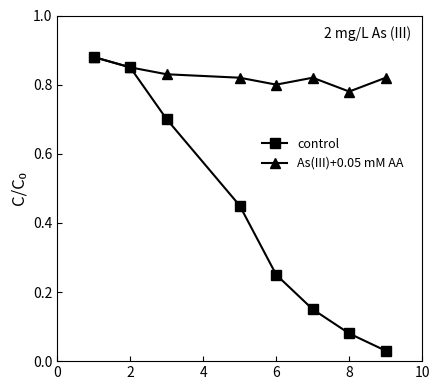

Which series has the largest range (max minus min)?

control